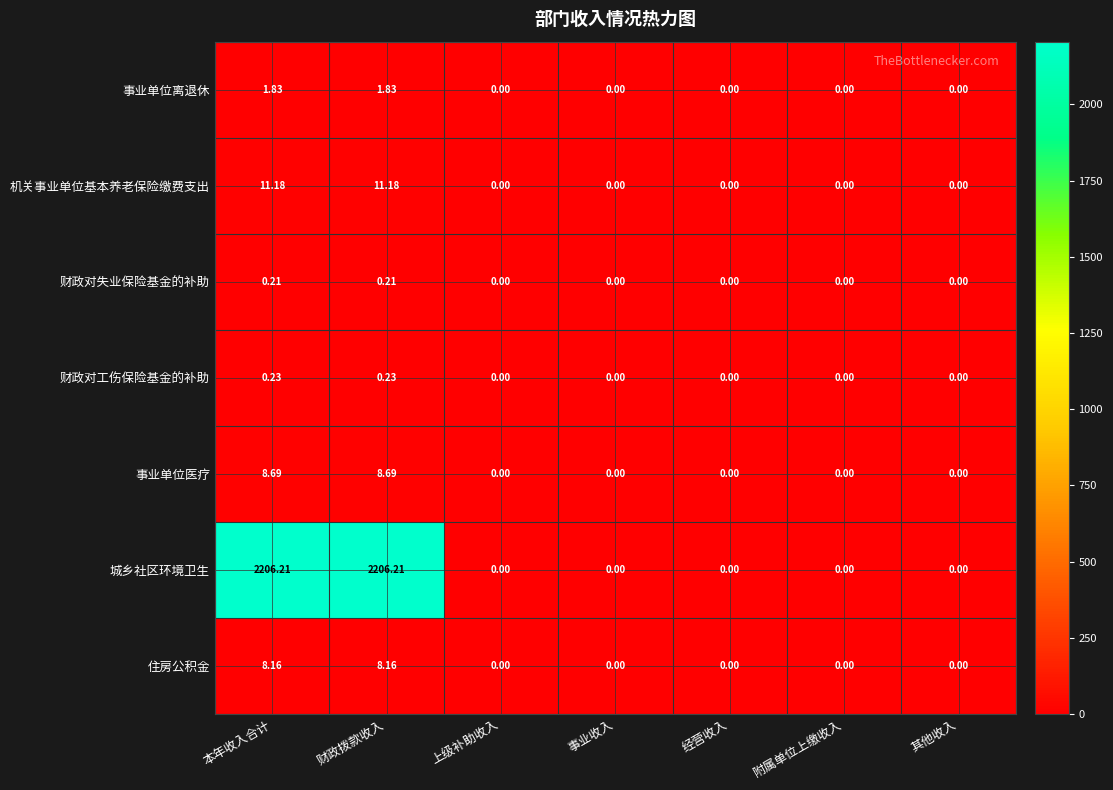

At how many categories does at least one series exceed 2186?

2